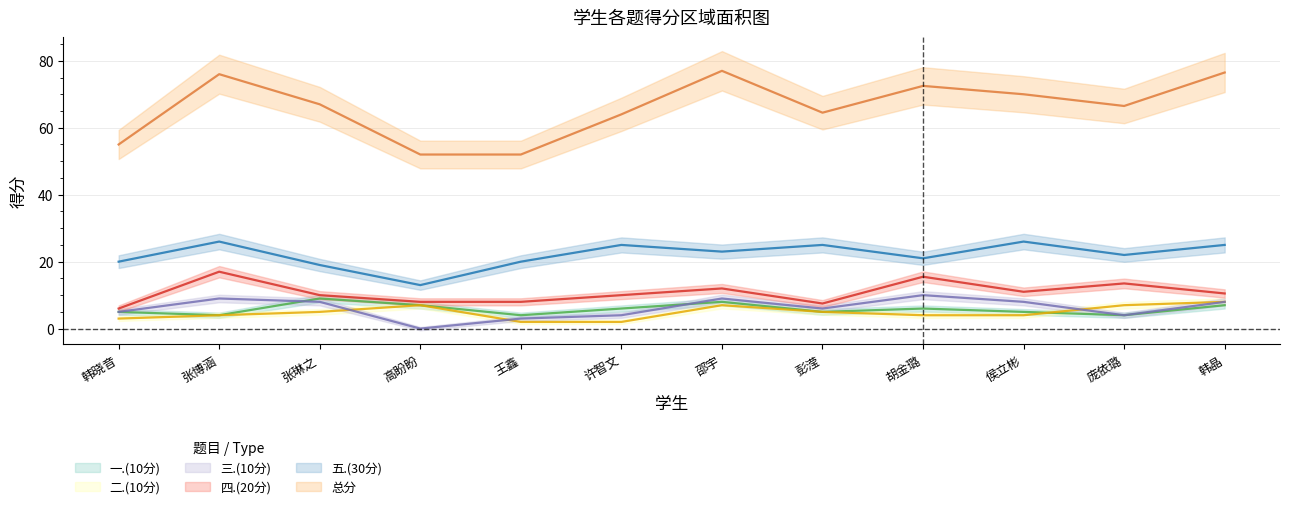

Which label corresponds to the largest value in the chart?

邵宇